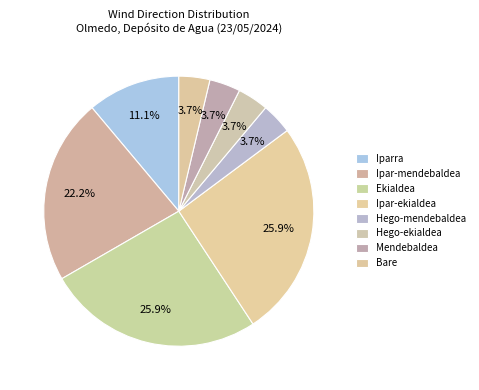

To the nearest percent, what portion does Ipar-ekialdea represent?

26%